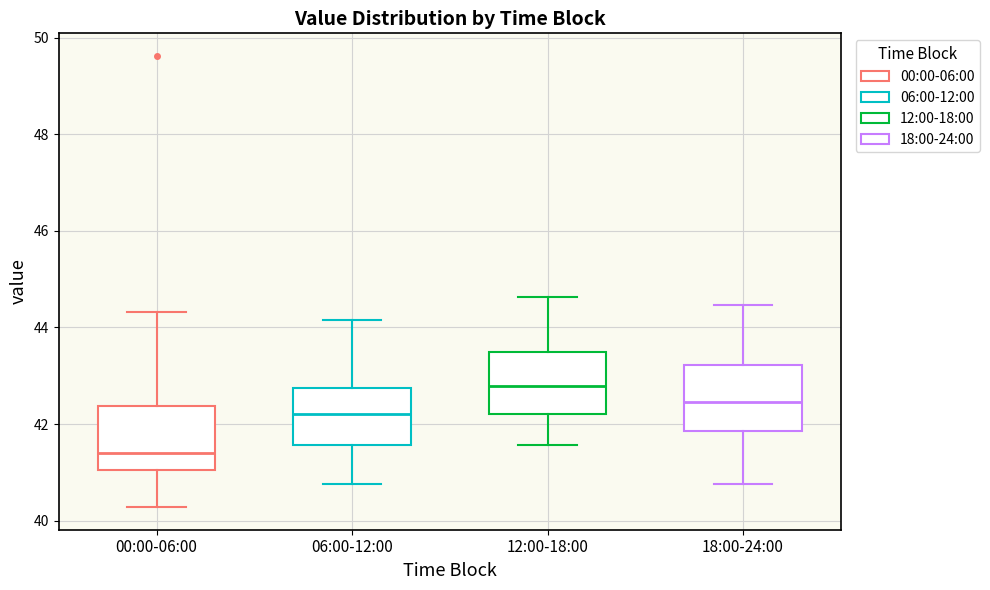

Reading left to right, transcribe this box plot: for each box, give where its median line is, the range the box spans, and where its two whiskers end, as read against the y-axis. The values are not printed on the chart, so give them approximately, as read against the axis.

00:00-06:00: median 41.4, box 41.0 to 42.4, whiskers 40.2 to 44.4
06:00-12:00: median 42.2, box 41.6 to 42.8, whiskers 40.8 to 44.2
12:00-18:00: median 42.8, box 42.2 to 43.6, whiskers 41.6 to 44.6
18:00-24:00: median 42.4, box 41.8 to 43.2, whiskers 40.8 to 44.4